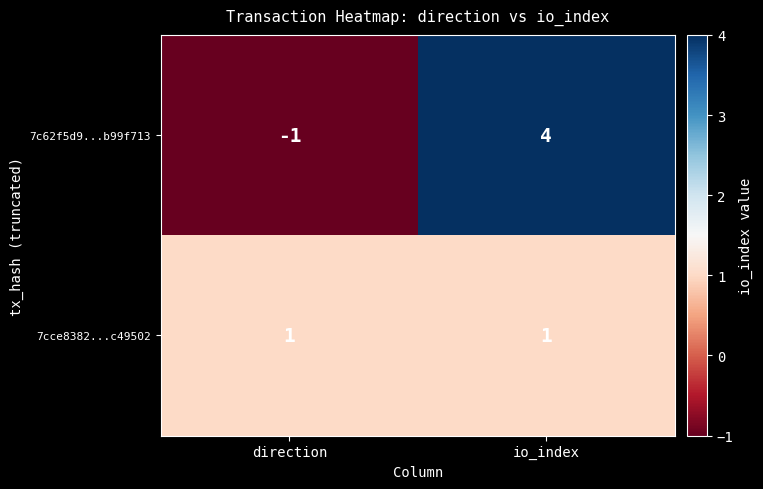

What is the total value across all series at io_index?

5